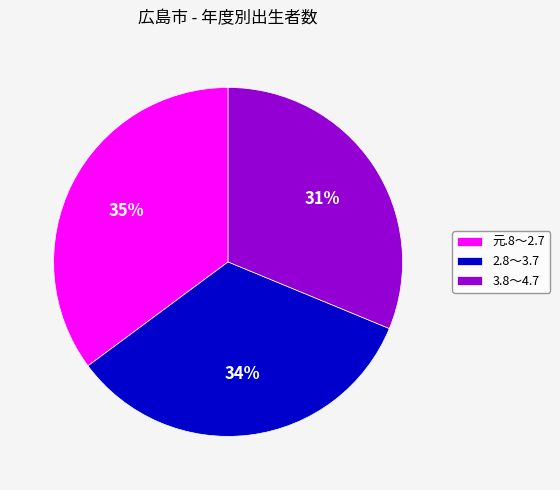

What is the ratio of the value at 3.8～4.7 to the value at 2.8～3.7?

0.9